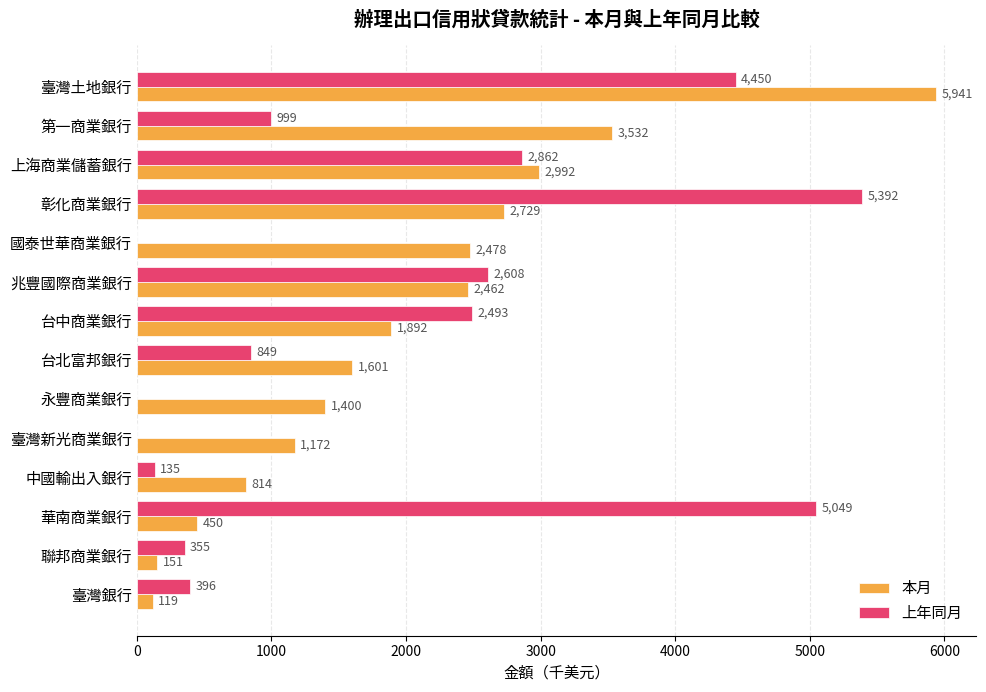

What is the maximum value for 本月?

5941